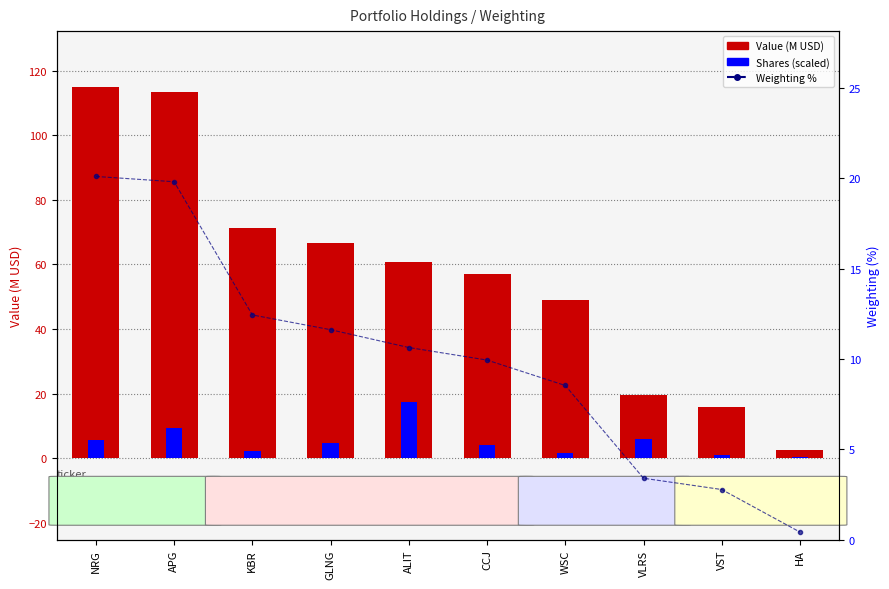

What position from the left is NRG?

1